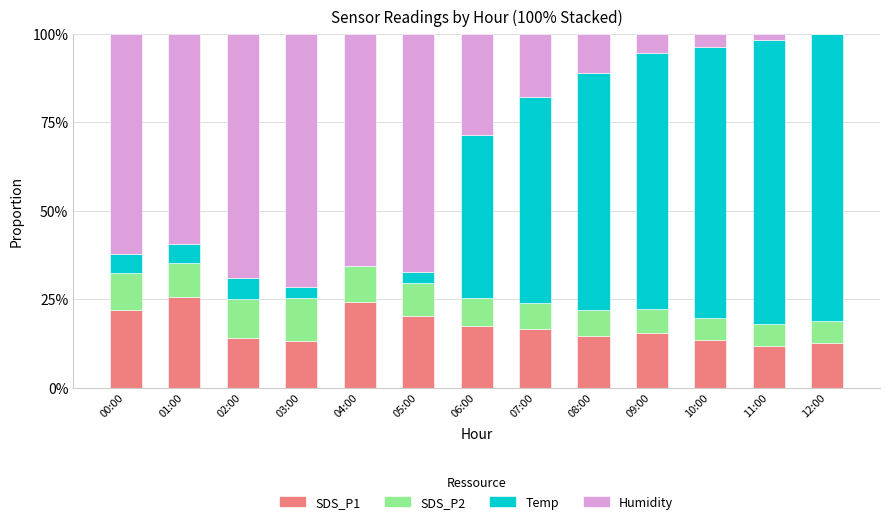

True or false: SDS_P2 has a value of 0.1 at 11:00.

True